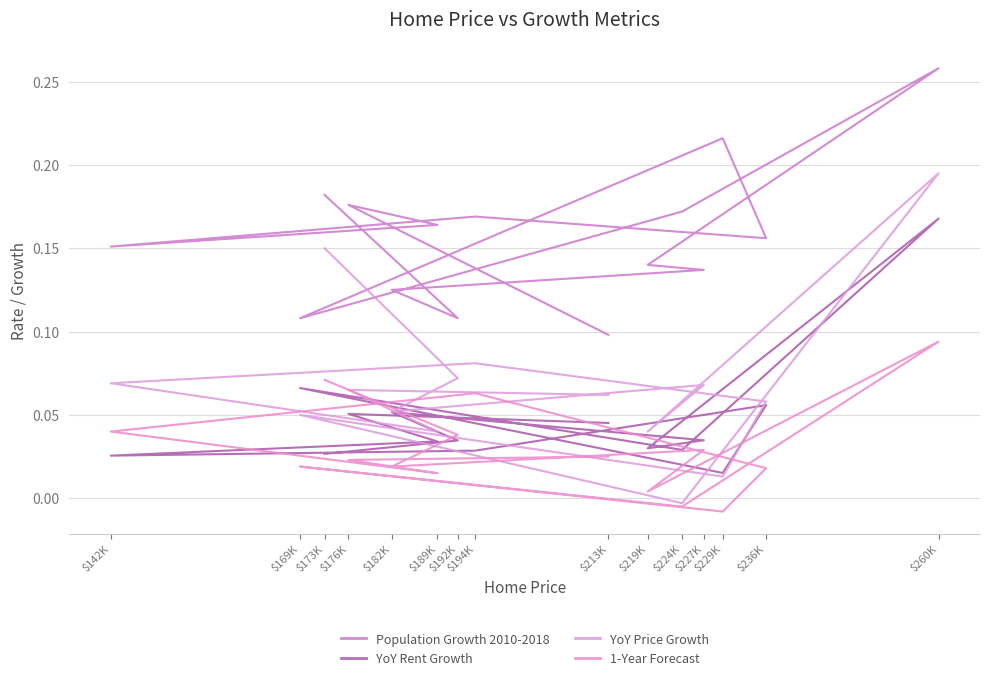

The YoY Rent Growth series shows 0.0 at $219K. True or false?

True